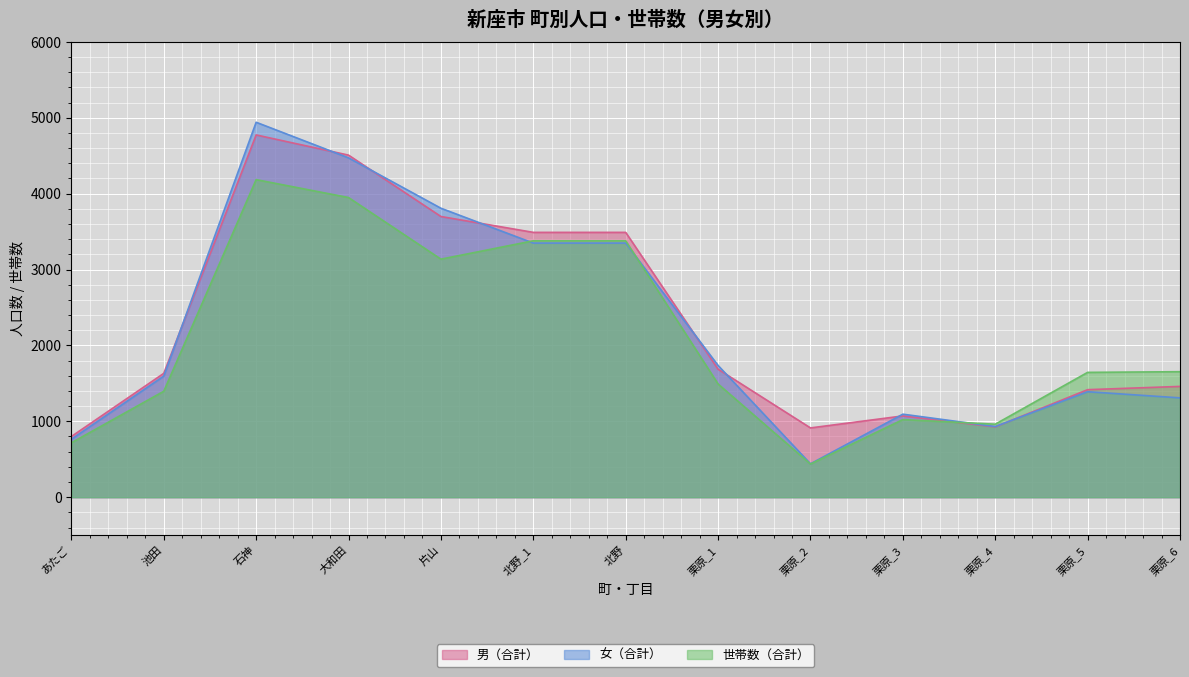

What is the total value across all series at 池田?

4624